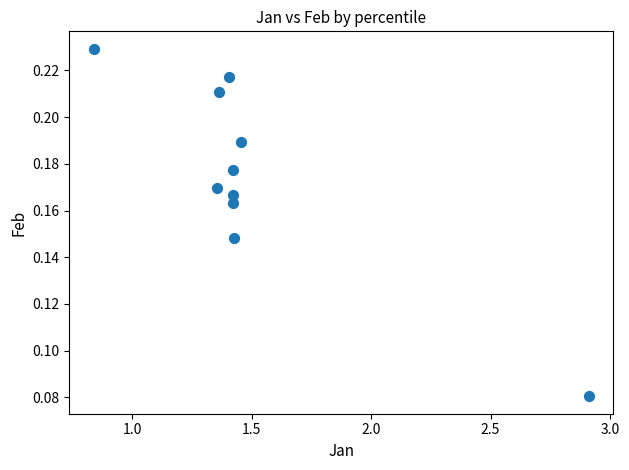

What is the range of X values (max minus min)?

2.1